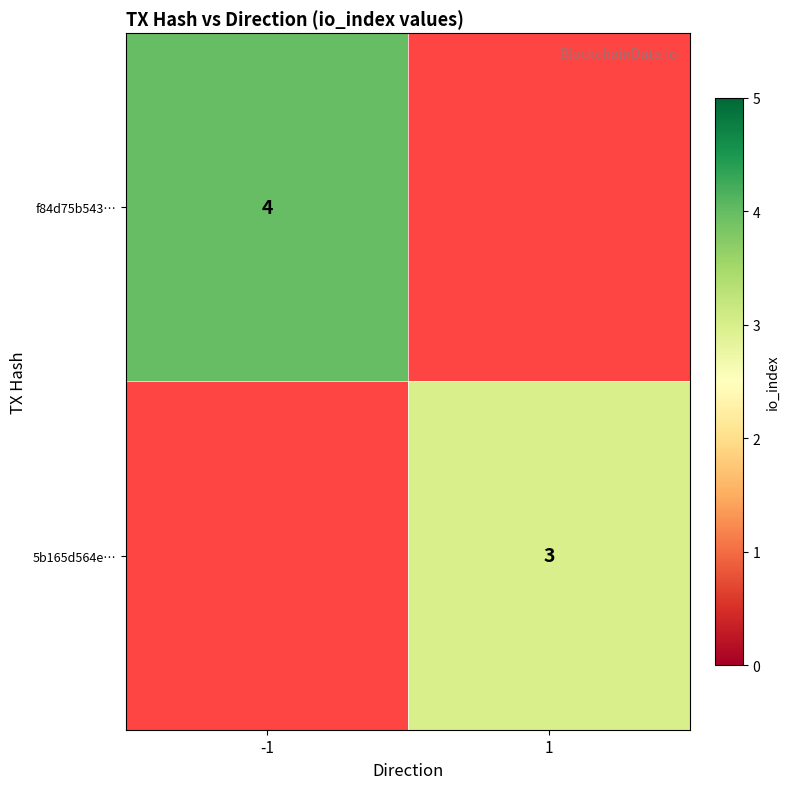

Is the value of f84d75b543… at -1 greater than the value of 5b165d564e… at 1?

Yes